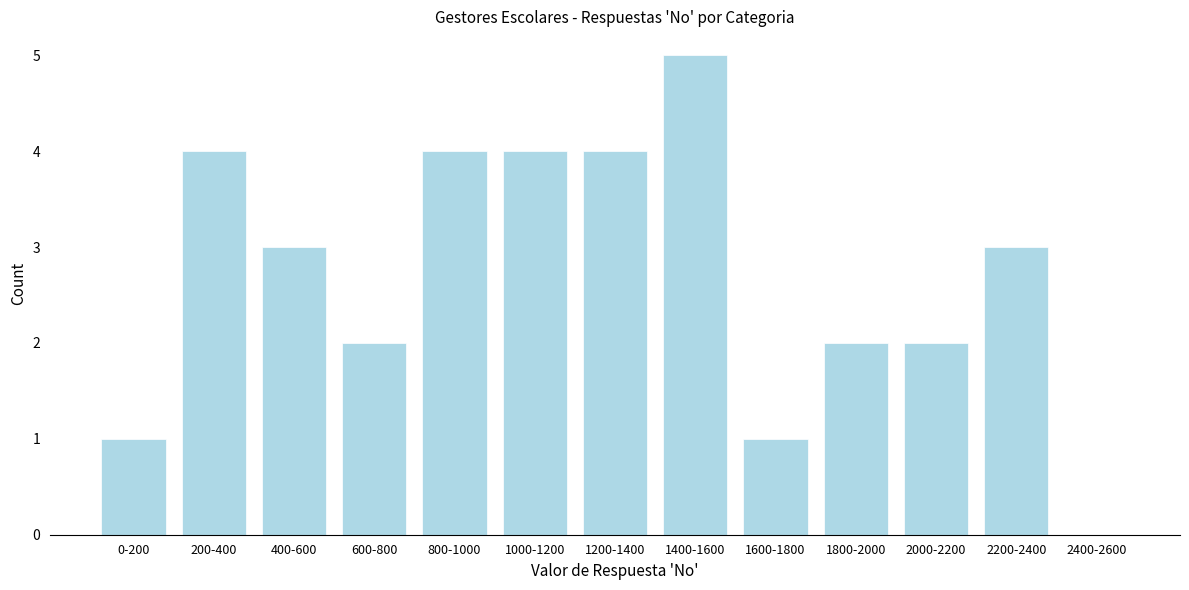

Reading left to right, transcribe all the data shown in this chart.

0-200=1	200-400=4	400-600=3	600-800=2	800-1000=4	1000-1200=4	1200-1400=4	1400-1600=5	1600-1800=1	1800-2000=2	2000-2200=2	2200-2400=3	2400-2600=0